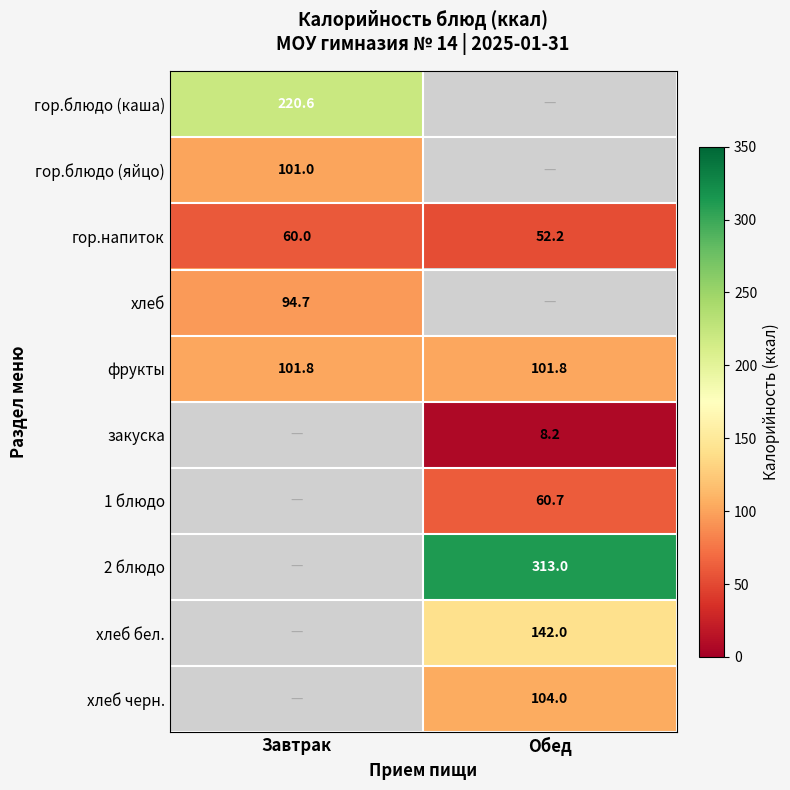

The value of хлеб черн. at Обед is 160.5. True or false?

False